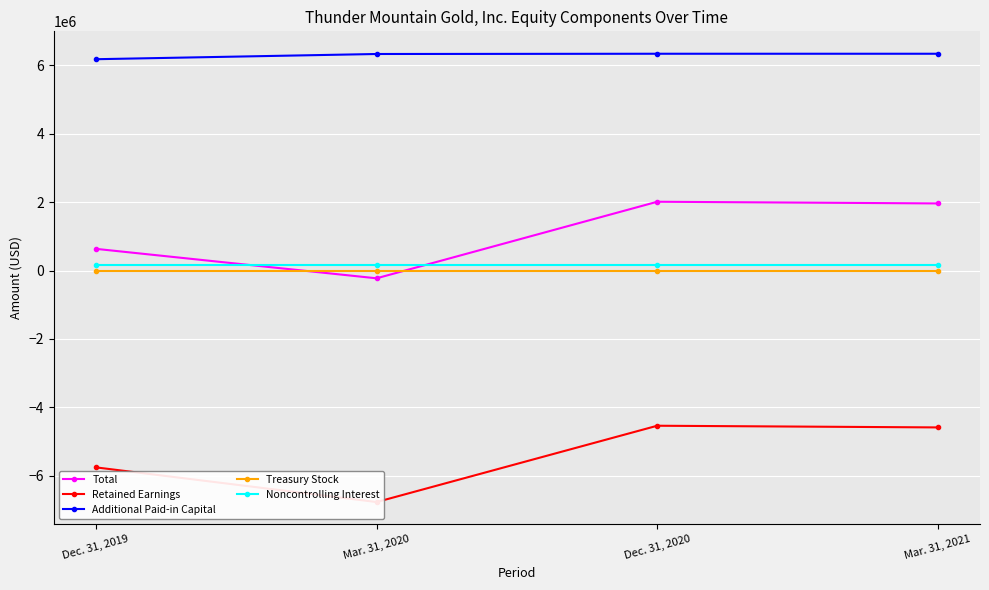

What is the sum of the Noncontrolling Interest values at Mar. 31, 2021 and Mar. 31, 2020?

347404